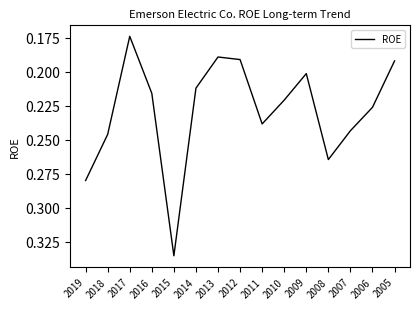

True or false: there are more than 2 points higher than both neighbors.

True